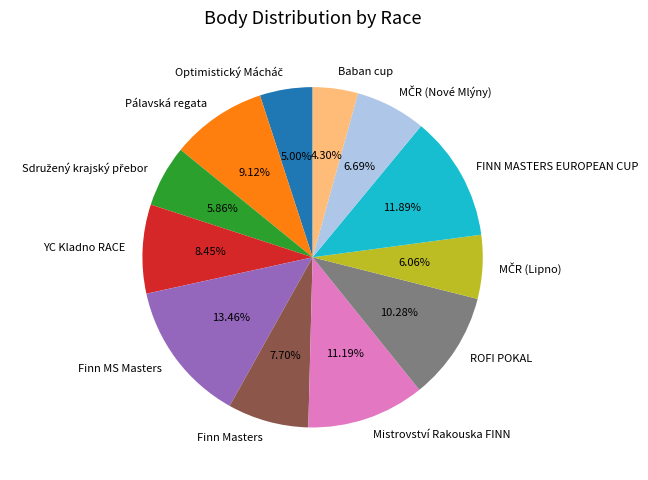

Which category has the smallest portion of the pie?

Baban cup